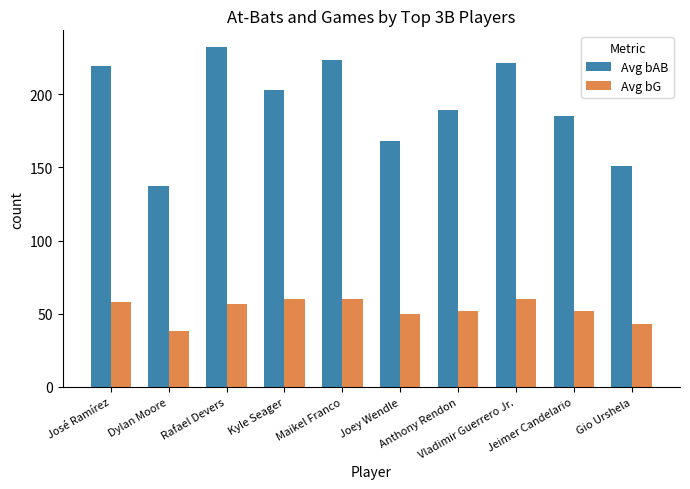

What position from the left is Vladimir Guerrero Jr.?

8